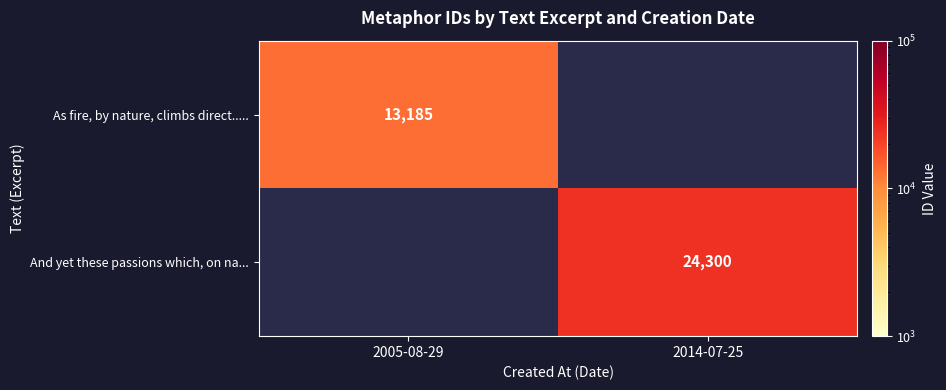

The And yet these passions which, on na... series shows 39106.7 at 2014-07-25. True or false?

False